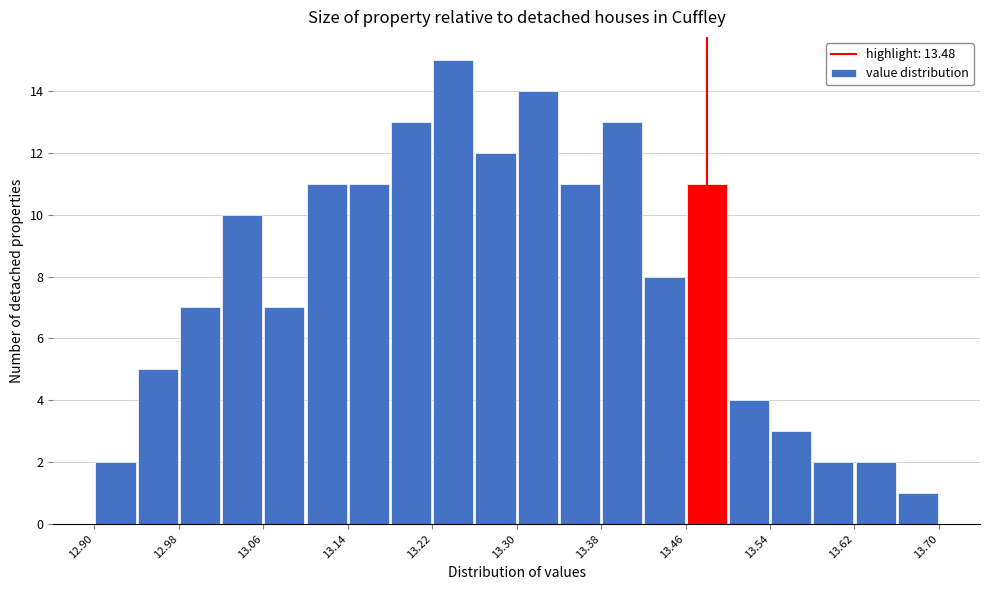

Reading left to right, transcribe this chart: for each bar, give the range it covers on the x-axis and its height. The values are not printed on the chart, so give them approximately, as read against the axis.

12.90 to 12.94: 2
12.94 to 12.98: 5
12.98 to 13.02: 7
13.02 to 13.06: 10
13.06 to 13.10: 7
13.10 to 13.14: 11
13.14 to 13.18: 11
13.18 to 13.22: 13
13.22 to 13.26: 15
13.26 to 13.30: 12
13.30 to 13.34: 14
13.34 to 13.38: 11
13.38 to 13.42: 13
13.42 to 13.46: 8
13.46 to 13.50: 11
13.50 to 13.54: 4
13.54 to 13.58: 3
13.58 to 13.62: 2
13.62 to 13.66: 2
13.66 to 13.70: 1